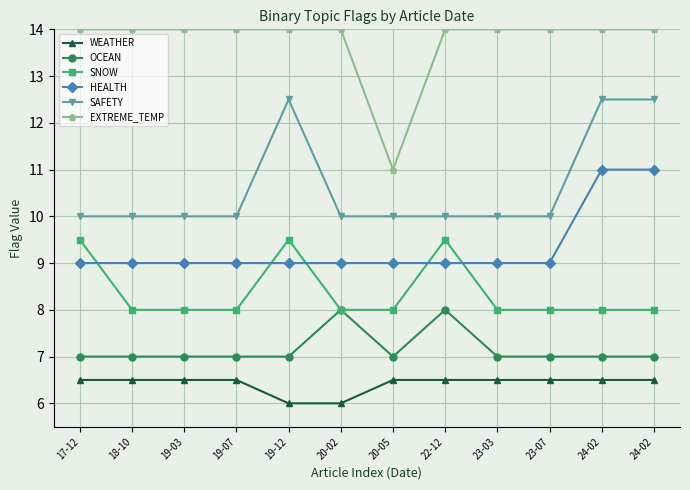

What are all the series names shown in the legend?

WEATHER, OCEAN, SNOW, HEALTH, SAFETY, EXTREME_TEMP